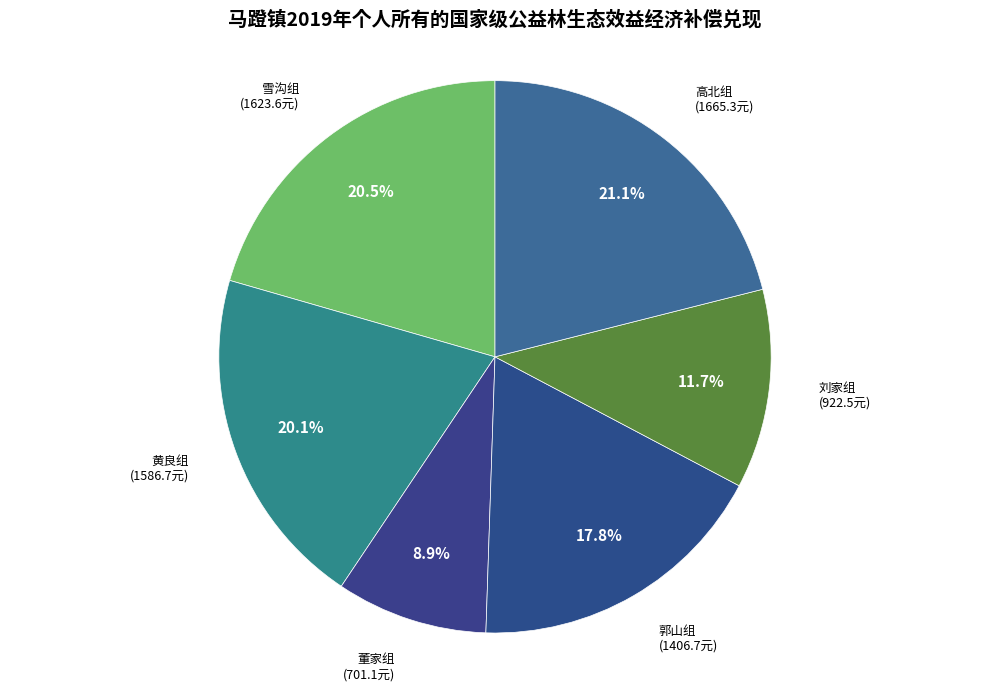

What is the ratio of the value at 雪沟组 to the value at 刘家组?

1.8